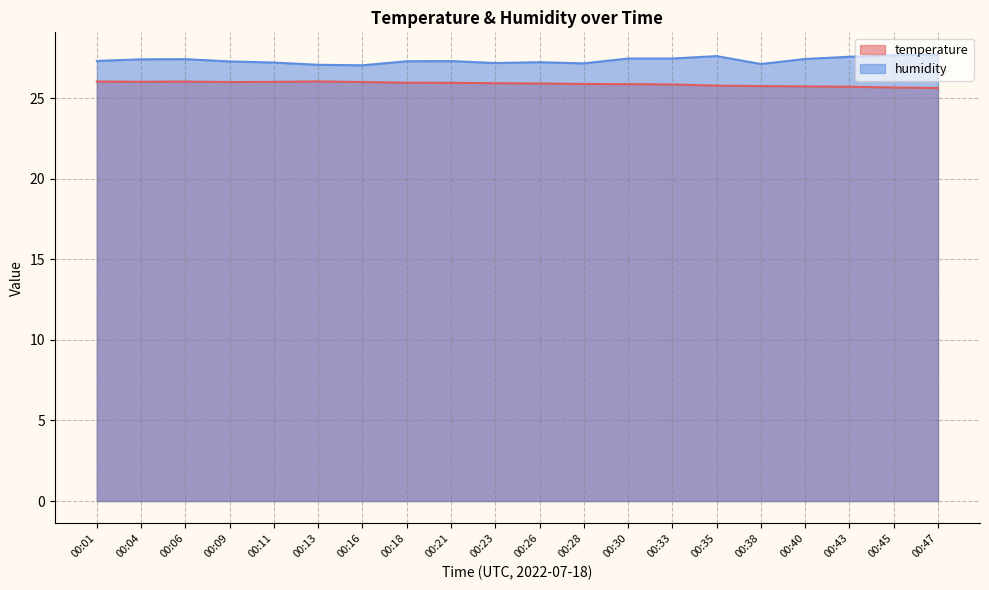

Reading right to left, list all the values displayed in this chart.

temperature: 25.6	25.7	25.7	25.7	25.8	25.8	25.9	25.9	25.9	25.9	25.9	25.9	26.0	26.0	26.0	26.0	26.0	26.0	26.0	26.0
humidity: 27.7	27.7	27.6	27.4	27.1	27.6	27.5	27.5	27.2	27.2	27.2	27.3	27.3	27.0	27.1	27.2	27.3	27.4	27.4	27.3